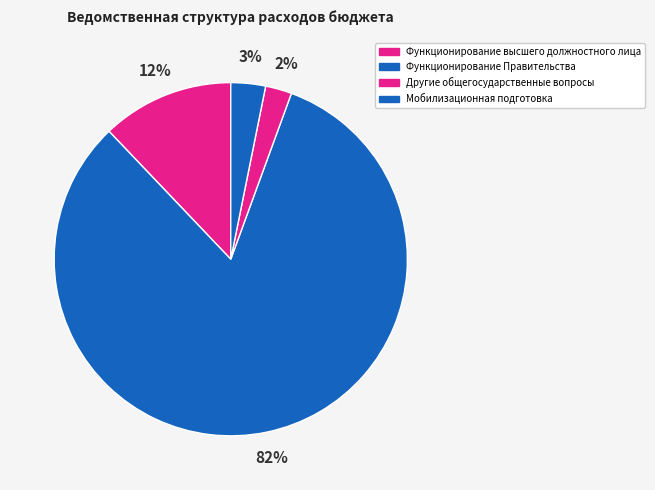

Count the number of slices in the pie.

4